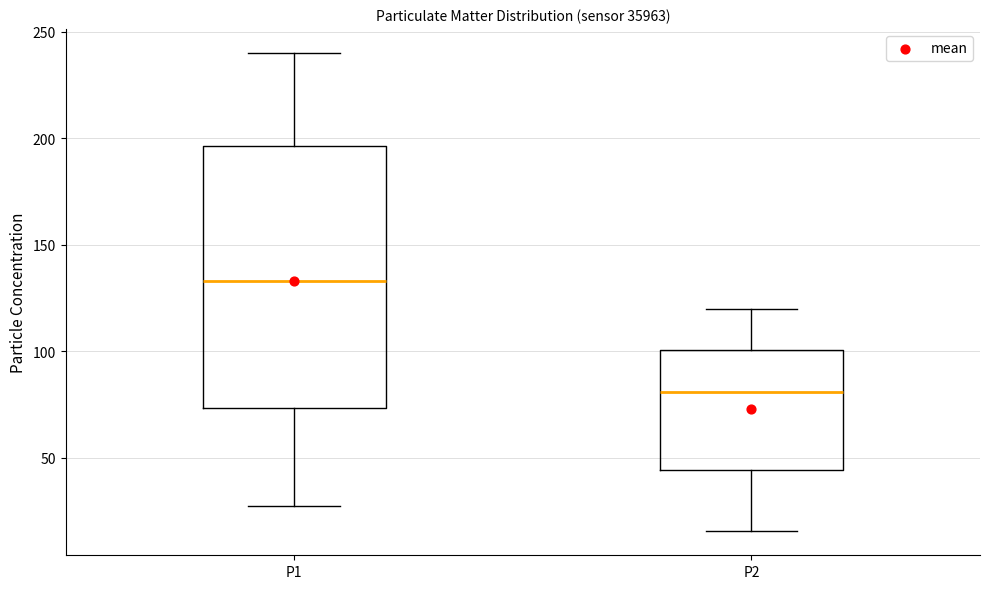

Which box's median line is the highest?

P1